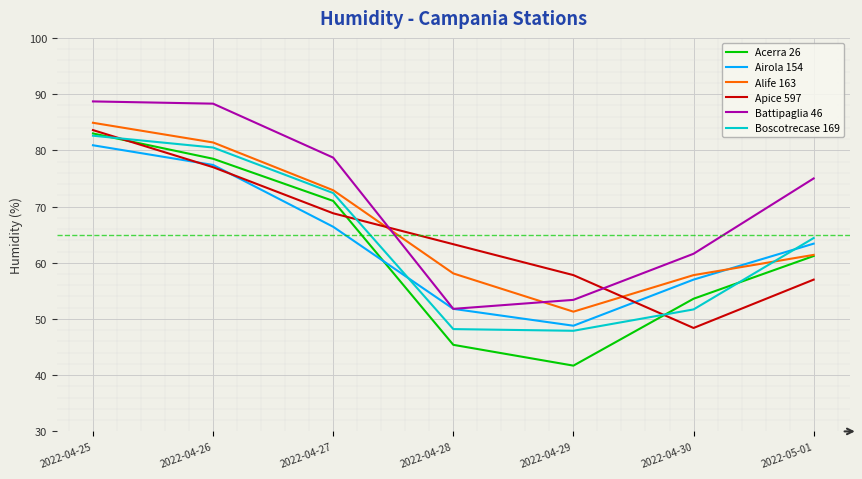

Rank the categories by Airola 154 value from lowest to highest.

2022-04-29, 2022-04-28, 2022-04-30, 2022-05-01, 2022-04-27, 2022-04-26, 2022-04-25